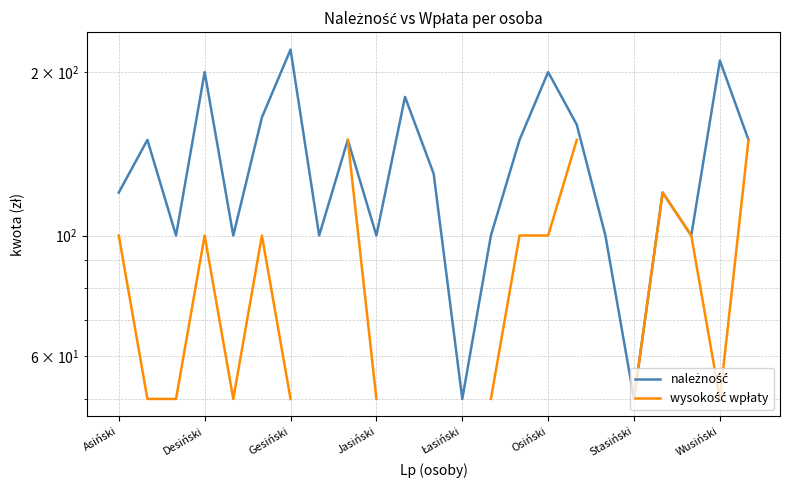

Where is należność nearest to the value 135?

11